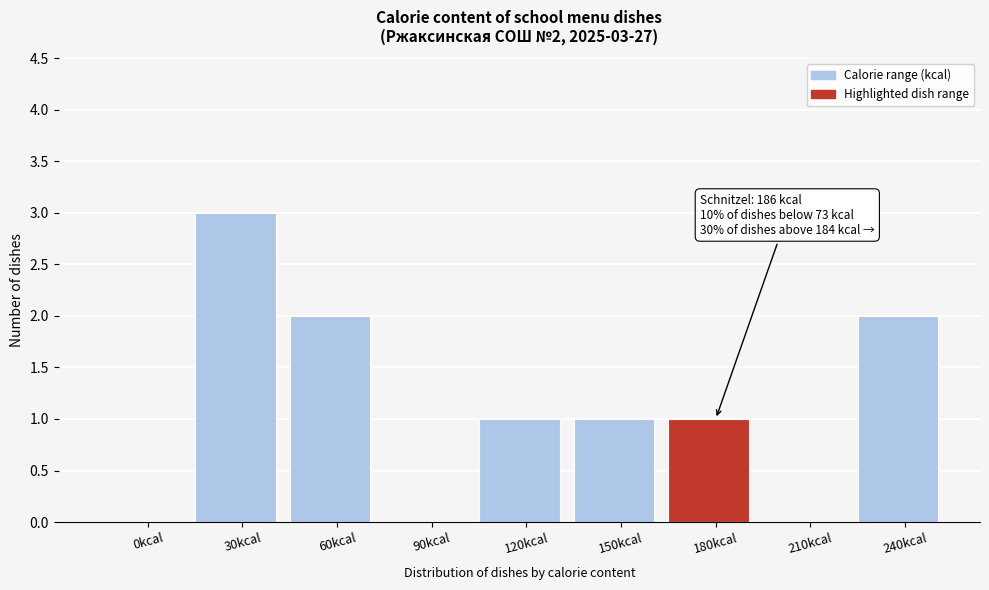

Reading left to right, what are all the values shown in this chart?

0kcal=0	30kcal=3	60kcal=2	90kcal=0	120kcal=1	150kcal=1	180kcal=1	210kcal=0	240kcal=2